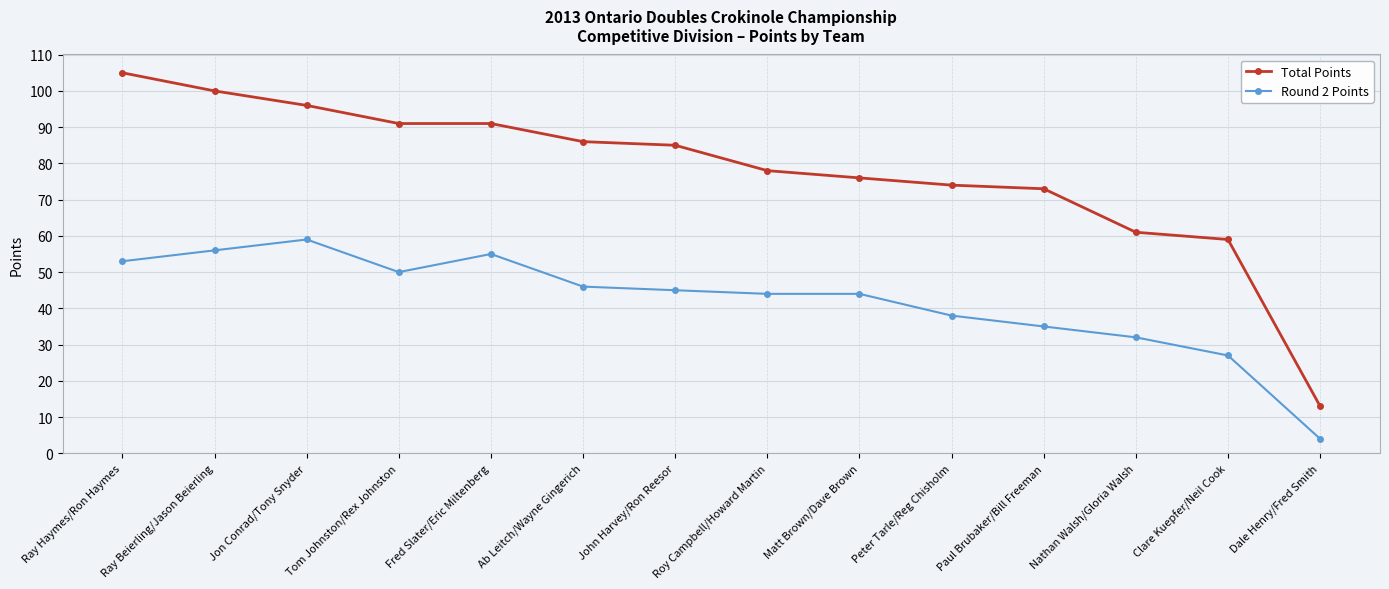

True or false: Total Points and Round 2 Points intersect in this chart.

False